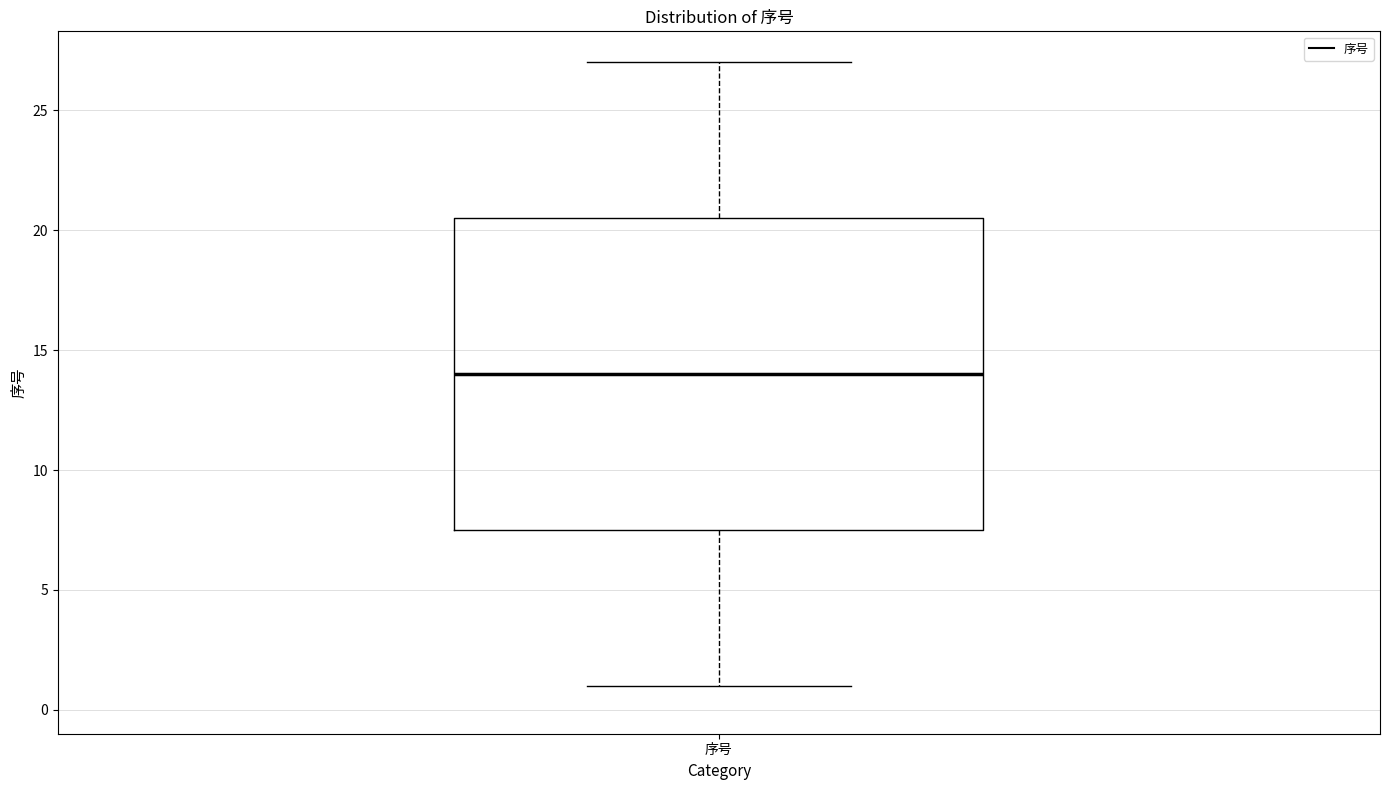

Transcribe this box plot: give where the median line is, the range the box spans, and where the two whiskers end, as read against the y-axis. The values are not printed on the chart, so give them approximately, as read against the axis.

median 14.0, box 7.5 to 20.5, whiskers 1.0 to 27.0